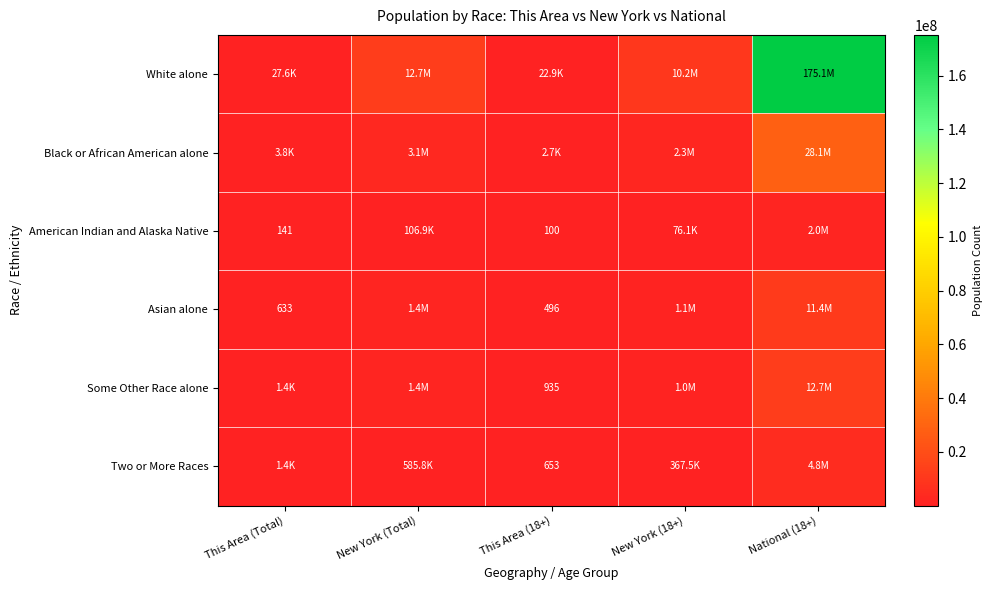

True or false: American Indian and Alaska Native has a value of 100 at This Area (18+).

True